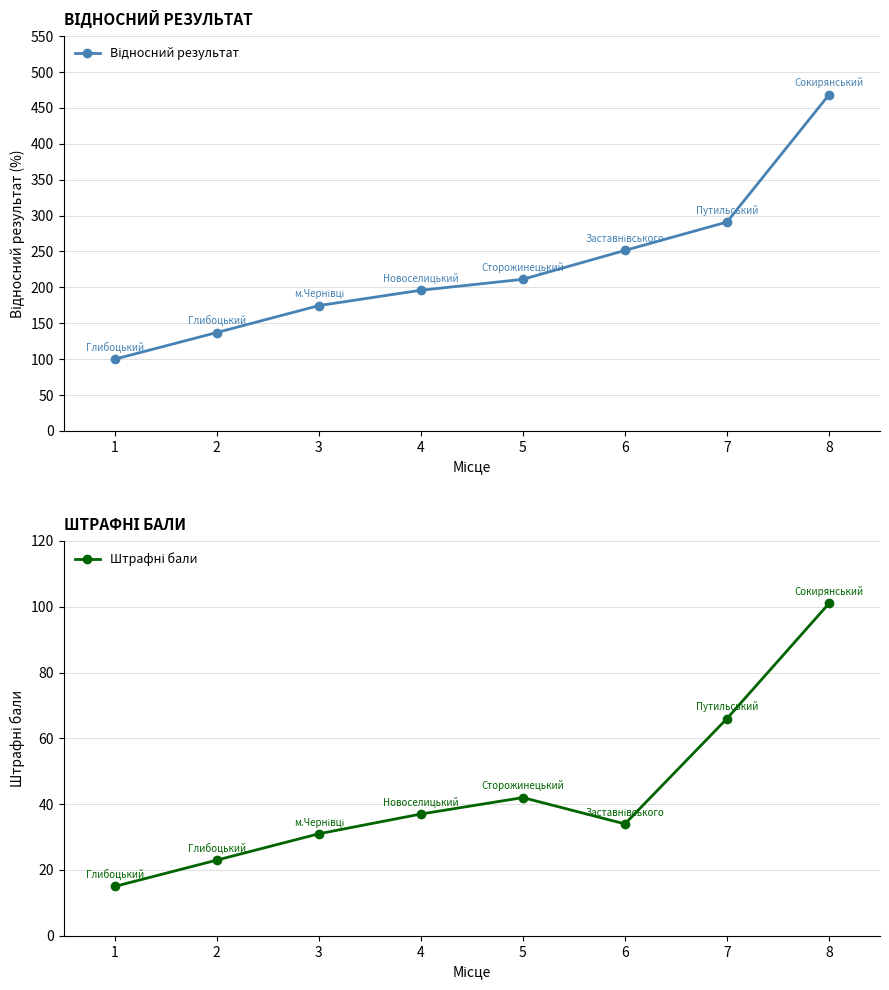

Reading right to left, transcribe all the data shown in this chart.

Відносний результат: 468.3	291.0	251.5	211.2	196.0	174.6	137.1	100.0
Штрафні бали: 101.0	66.0	34.0	42.0	37.0	31.0	23.0	15.0